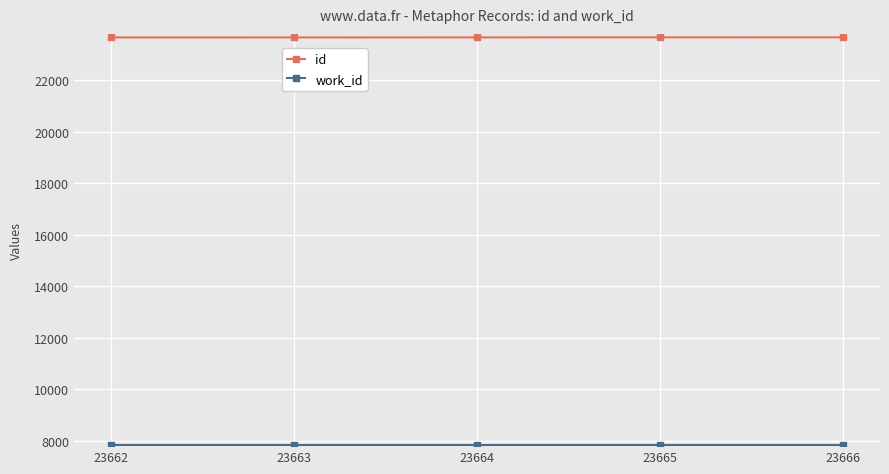

At how many categories does at least one series exceed 21482?

5